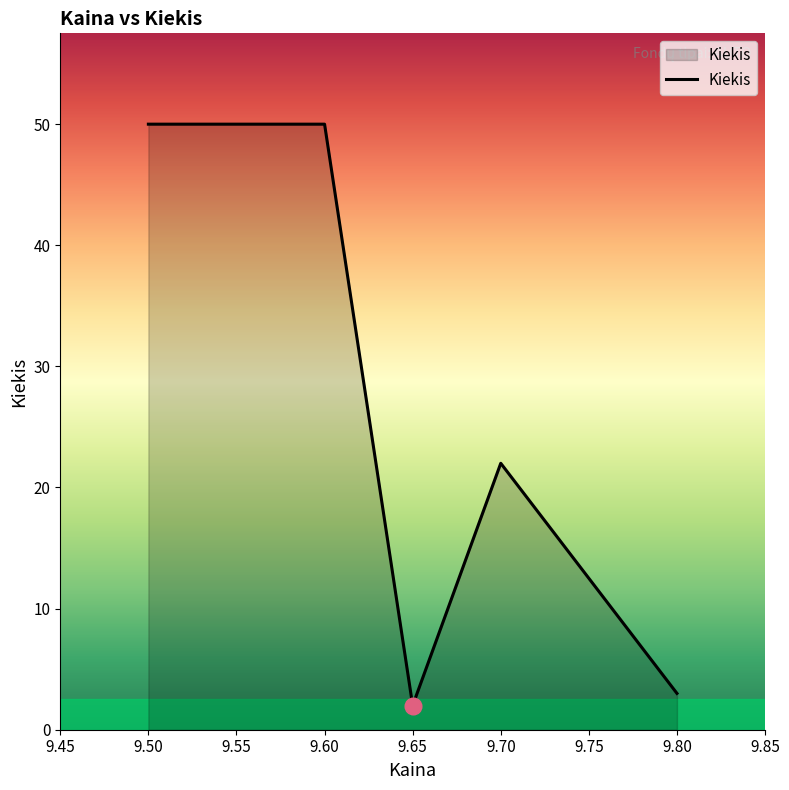

How many categories are shown in the chart?

5